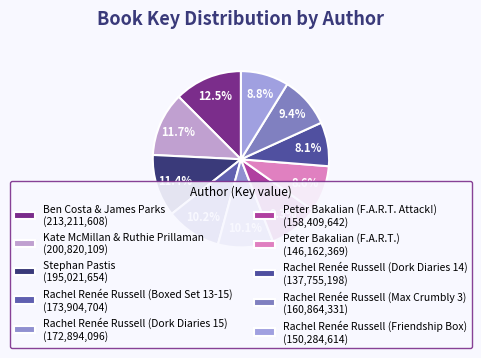

To the nearest percent, what is the average slice percentage?

10%